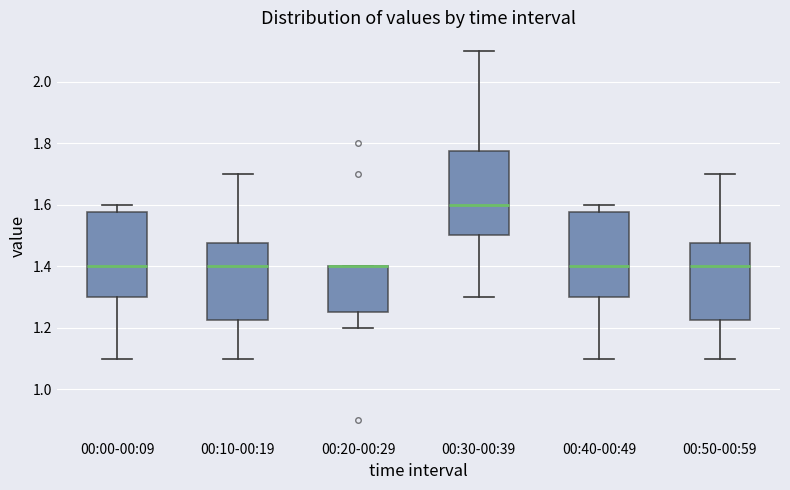

Where is the upper edge of the box for 00:30-00:39 on the y-axis? The values are not printed on the chart, so give them approximately, as read against the axis.

1.78